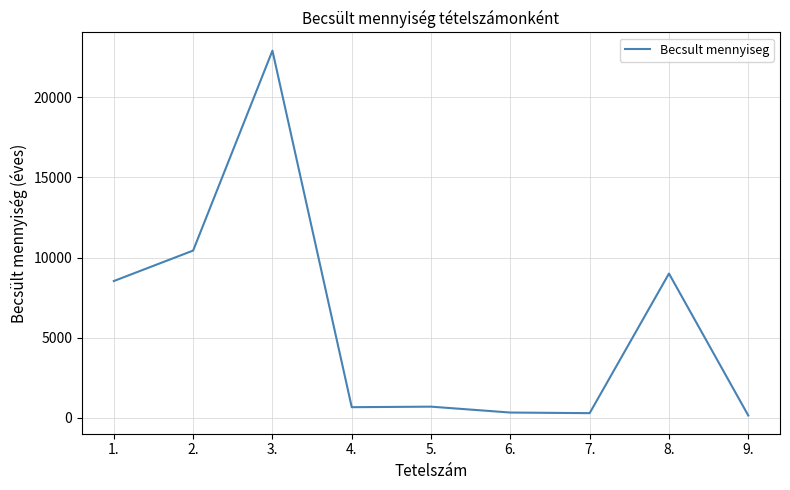

What is the change in value from 3. to 8.?

-13898